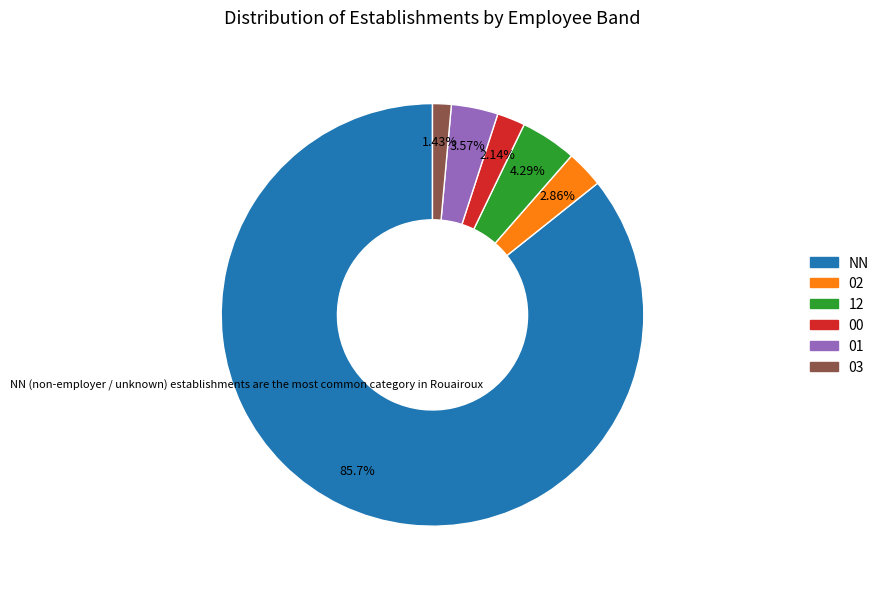

What is the largest slice in the pie chart?

NN